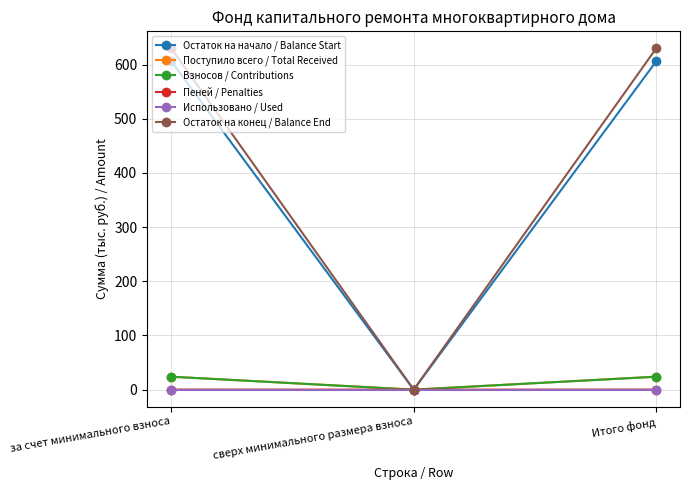

How many series are shown in this chart?

6